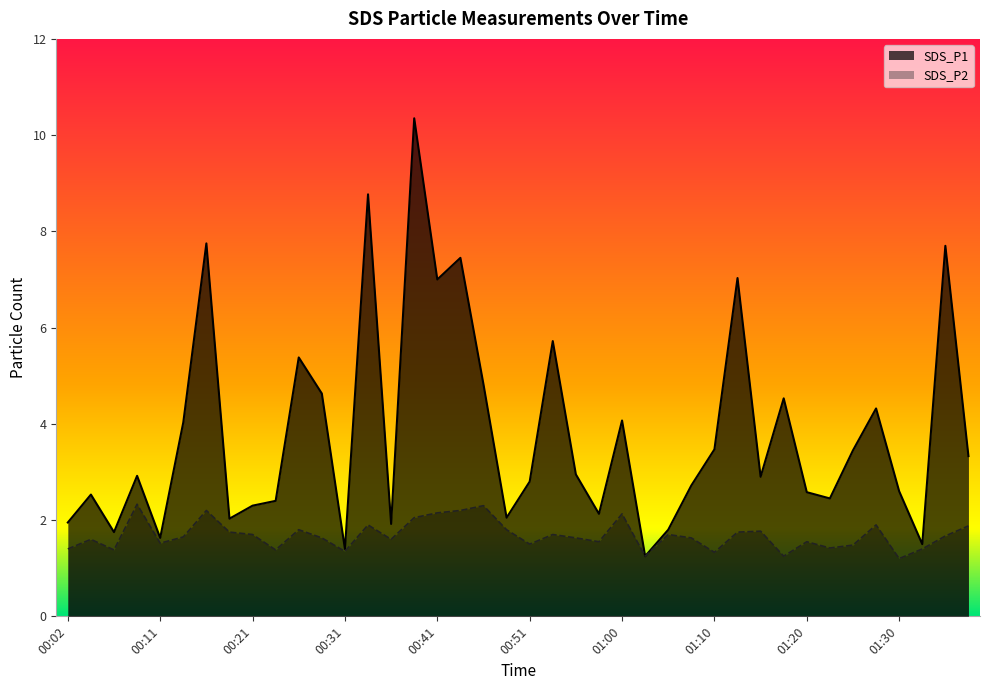

What are all the series names shown in the legend?

SDS_P1, SDS_P2